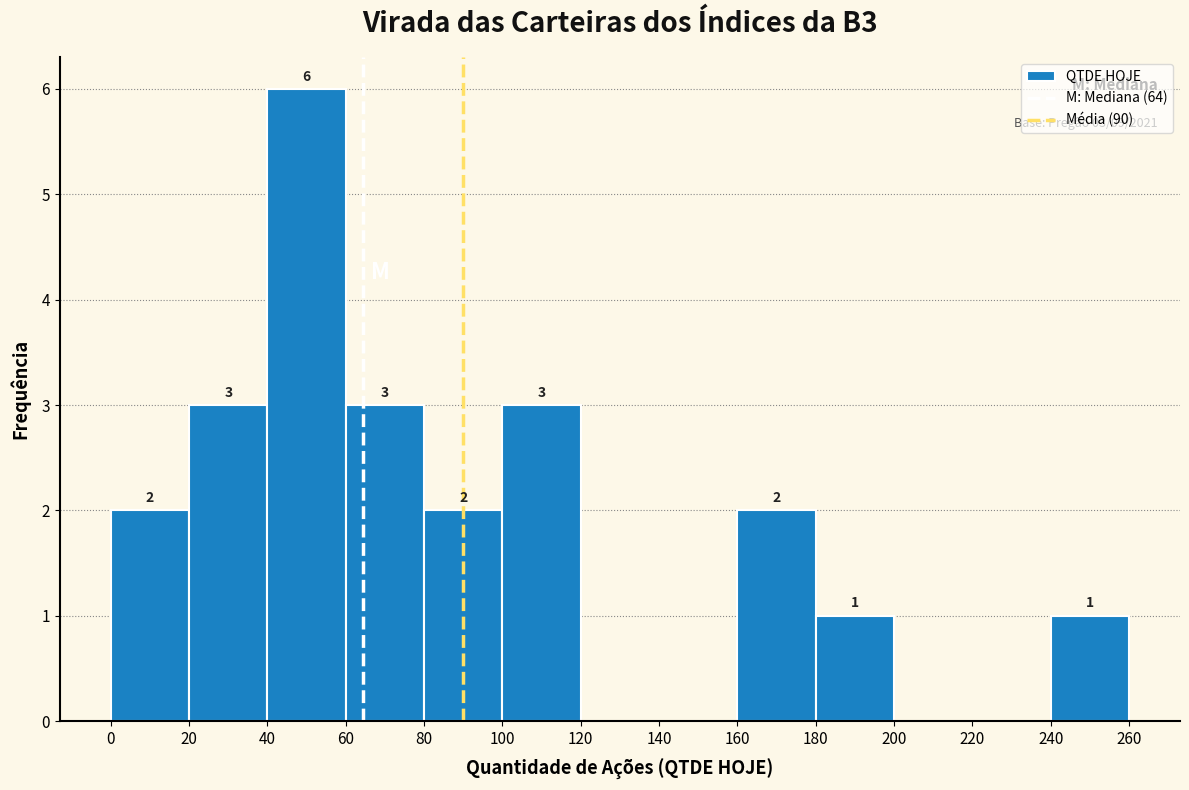

Over which range of the x-axis is the bar tallest?

40 to 60